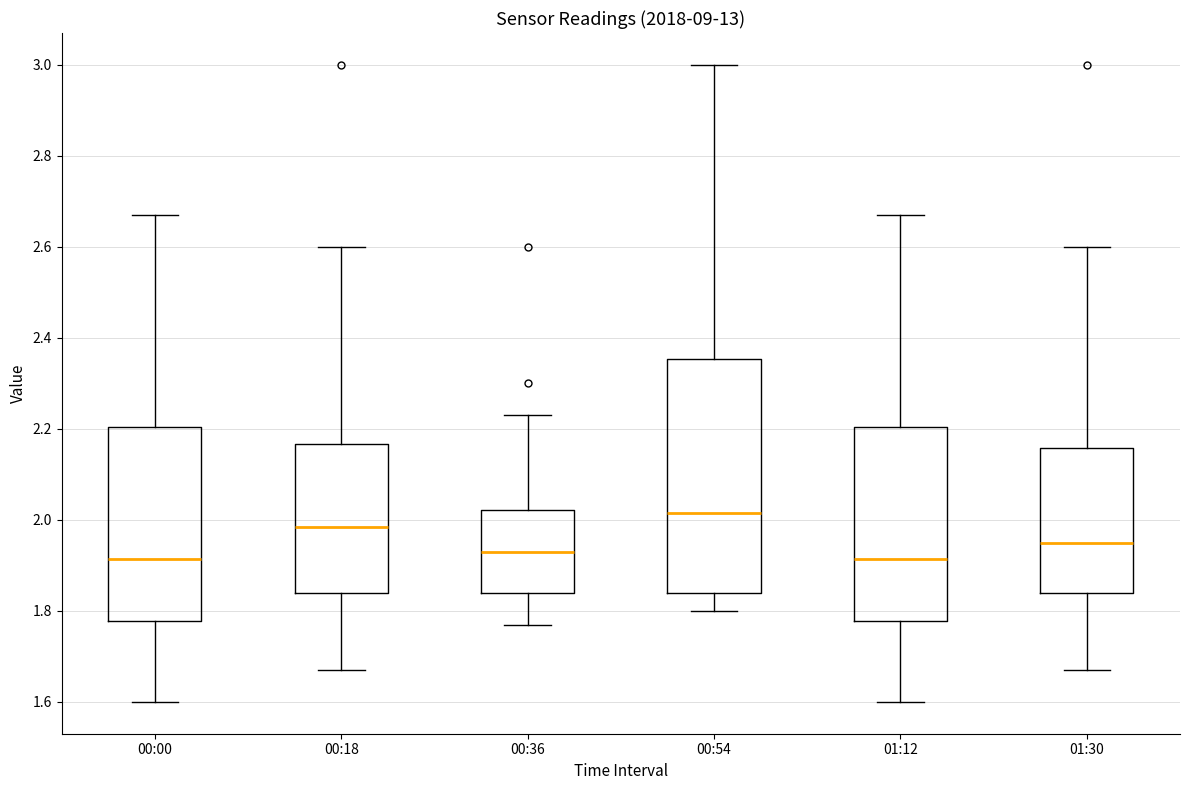

Which box's median line is the highest?

00:54